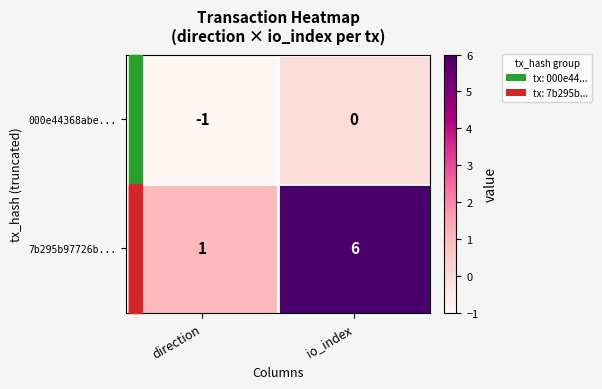

True or false: 000e44368abe... has a value of 0 at direction.

False